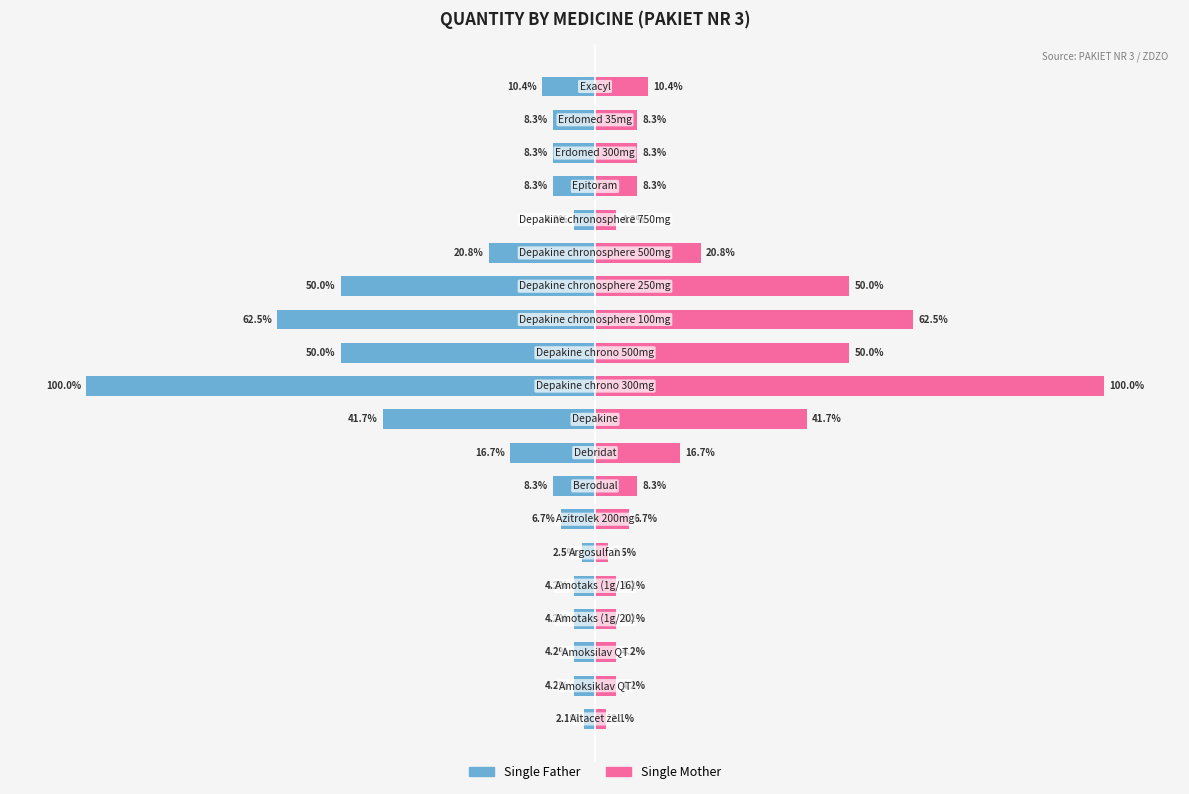

Which has a higher value, 18 or 17?

18